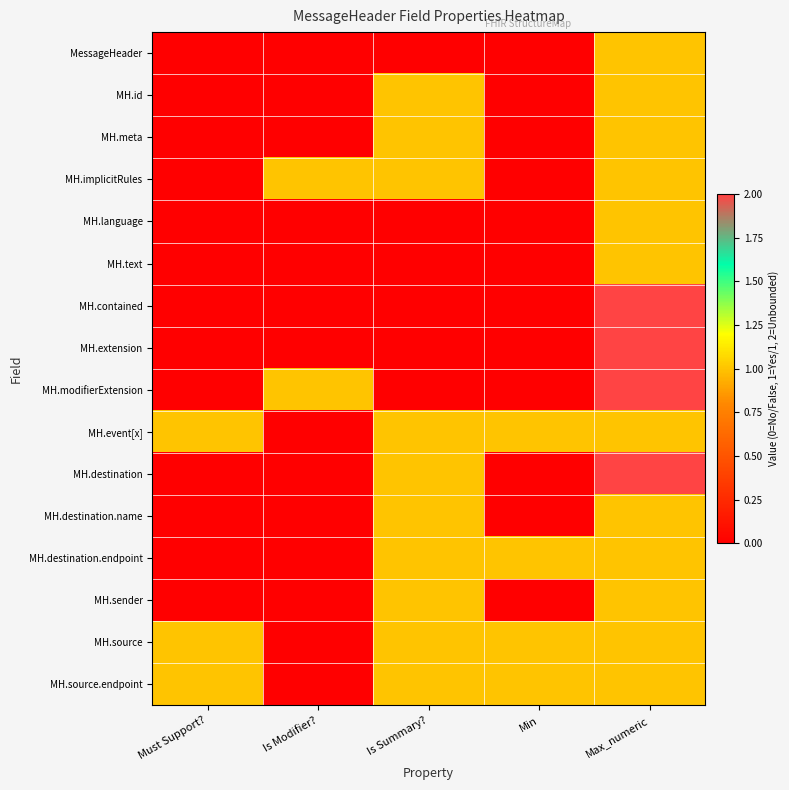

Reading left to right, list all the values displayed in this chart.

MessageHeader: Must Support?=0	Is Modifier?=0	Is Summary?=0	Min=0	Max_numeric=1
MH.id: Must Support?=0	Is Modifier?=0	Is Summary?=1	Min=0	Max_numeric=1
MH.meta: Must Support?=0	Is Modifier?=0	Is Summary?=1	Min=0	Max_numeric=1
MH.implicitRules: Must Support?=0	Is Modifier?=1	Is Summary?=1	Min=0	Max_numeric=1
MH.language: Must Support?=0	Is Modifier?=0	Is Summary?=0	Min=0	Max_numeric=1
MH.text: Must Support?=0	Is Modifier?=0	Is Summary?=0	Min=0	Max_numeric=1
MH.contained: Must Support?=0	Is Modifier?=0	Is Summary?=0	Min=0	Max_numeric=2
MH.extension: Must Support?=0	Is Modifier?=0	Is Summary?=0	Min=0	Max_numeric=2
MH.modifierExtension: Must Support?=0	Is Modifier?=1	Is Summary?=0	Min=0	Max_numeric=2
MH.event[x]: Must Support?=1	Is Modifier?=0	Is Summary?=1	Min=1	Max_numeric=1
MH.destination: Must Support?=0	Is Modifier?=0	Is Summary?=1	Min=0	Max_numeric=2
MH.destination.name: Must Support?=0	Is Modifier?=0	Is Summary?=1	Min=0	Max_numeric=1
MH.destination.endpoint: Must Support?=0	Is Modifier?=0	Is Summary?=1	Min=1	Max_numeric=1
MH.sender: Must Support?=0	Is Modifier?=0	Is Summary?=1	Min=0	Max_numeric=1
MH.source: Must Support?=1	Is Modifier?=0	Is Summary?=1	Min=1	Max_numeric=1
MH.source.endpoint: Must Support?=1	Is Modifier?=0	Is Summary?=1	Min=1	Max_numeric=1